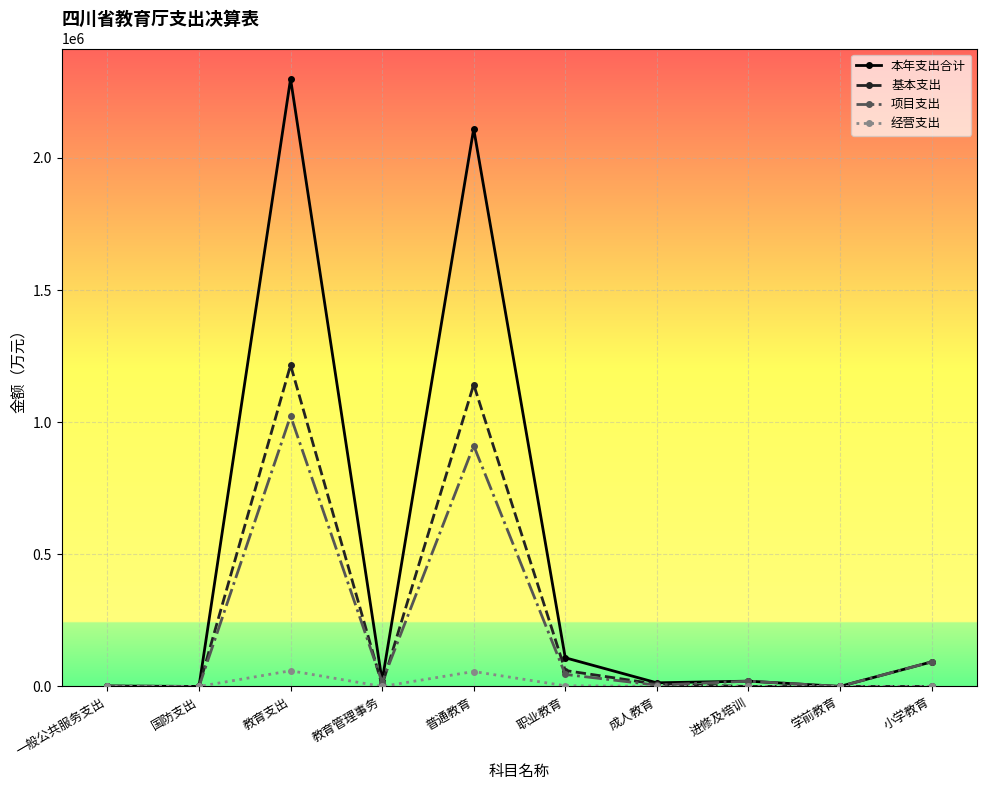

At which label does 本年支出合计 reach its peak?

教育支出